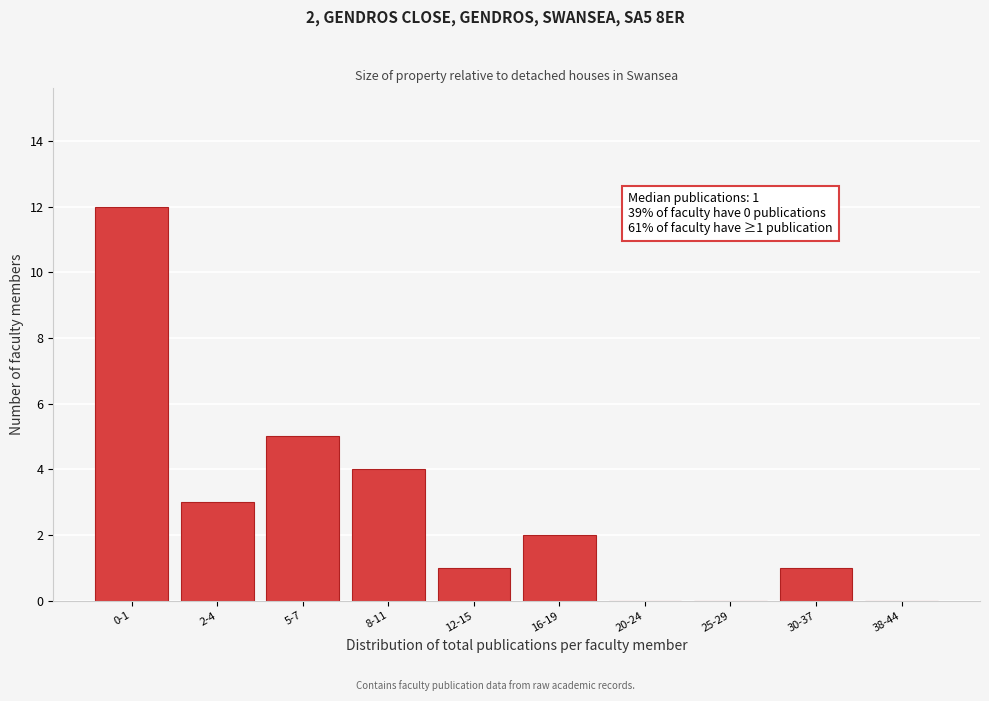

Reading left to right, transcribe all the data shown in this chart.

0-1=12	2-4=3	5-7=5	8-11=4	12-15=1	16-19=2	20-24=0	25-29=0	30-37=1	38-44=0